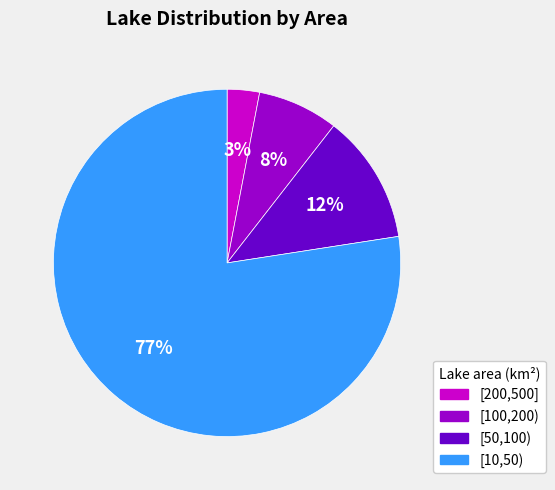

Rank the categories by value from lowest to highest.

[200,500], [100,200), [50,100), [10,50)